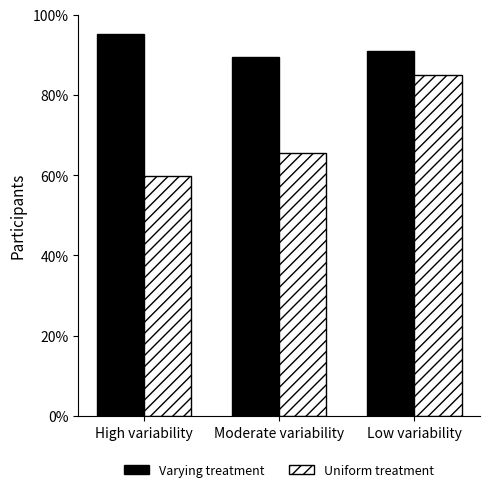

What is the sum of the Uniform treatment values at Low variability and Moderate variability?

1.5